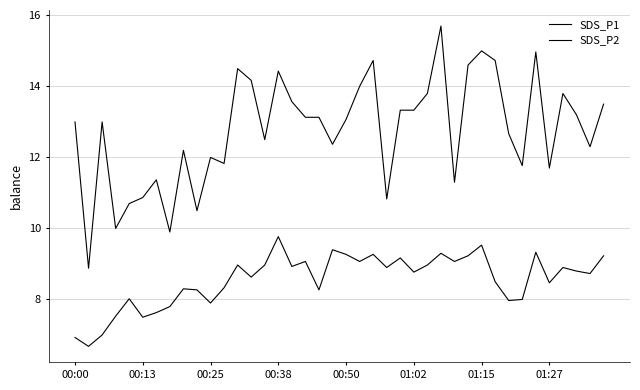

True or false: SDS_P2 and SDS_P1 intersect in this chart.

False